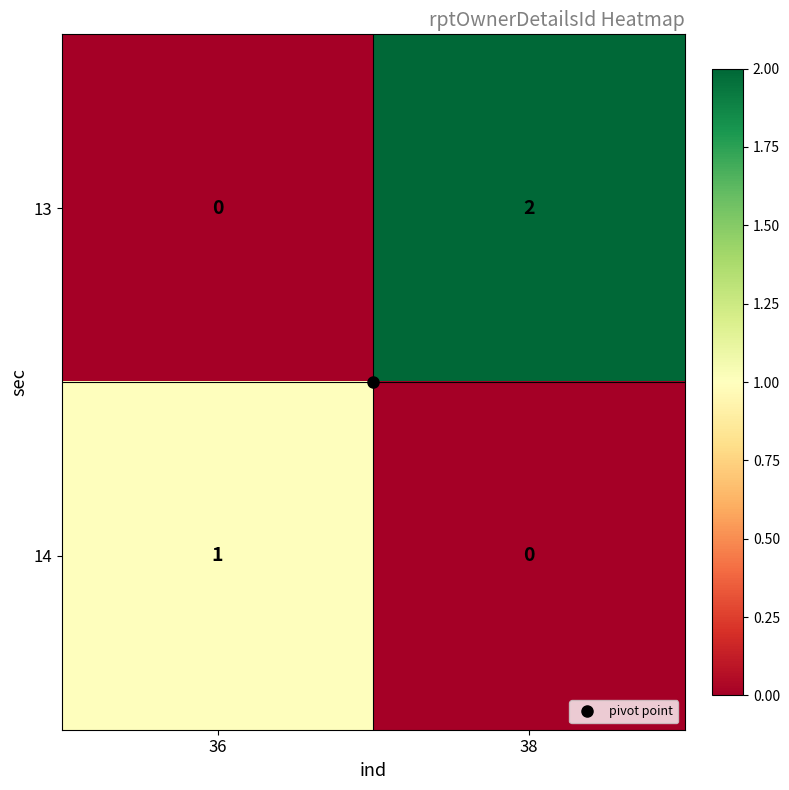

At which label does 14 reach its minimum?

38